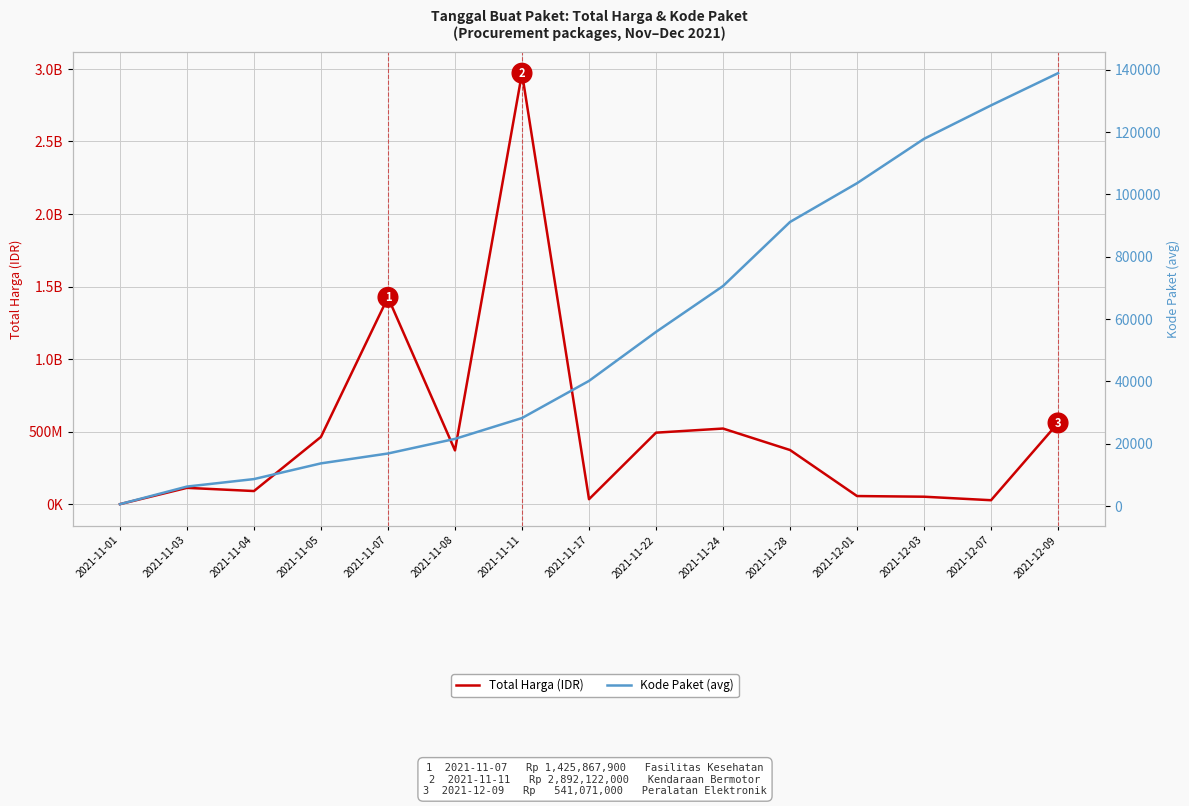

The Total Harga (IDR) series shows 85636915.3 at 2021-12-01. True or false?

False